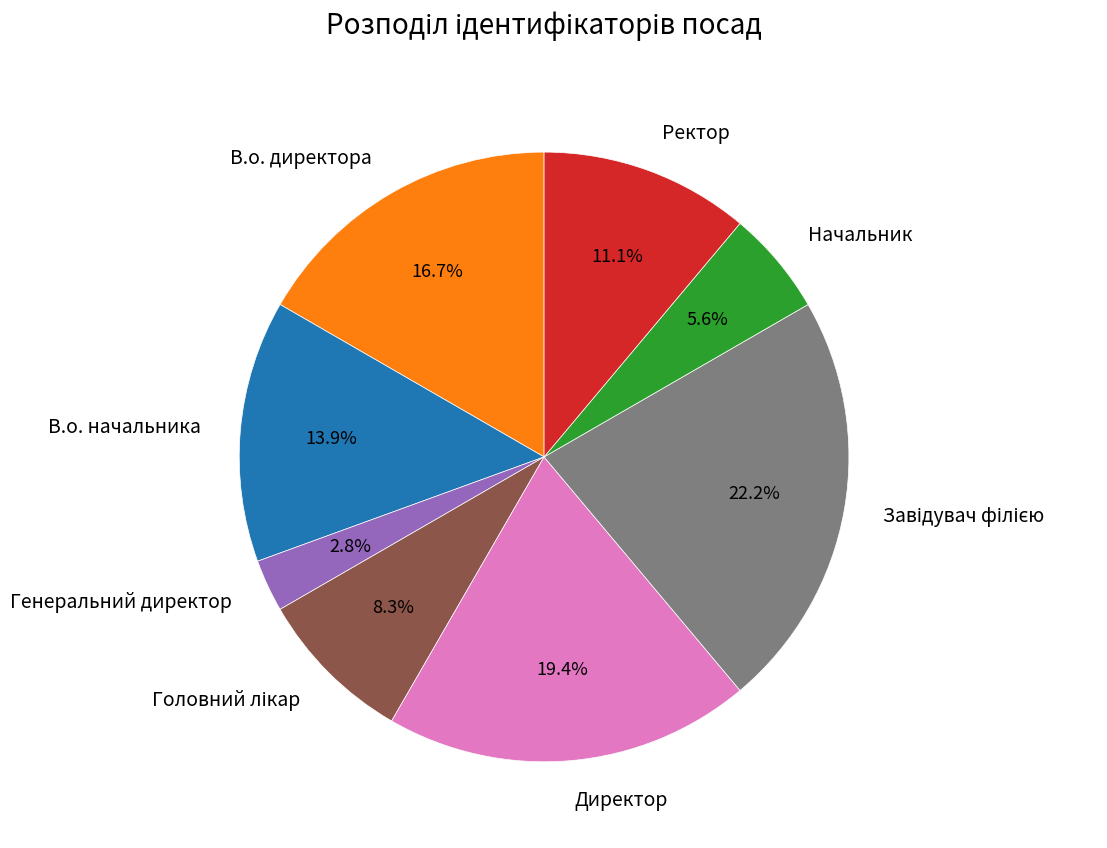

Which category has the smallest portion of the pie?

Генеральний директор